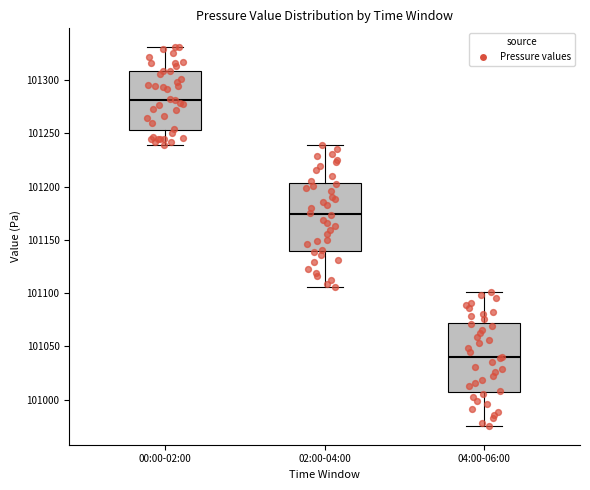

Reading left to right, transcribe this box plot: for each box, give where its median line is, the range the box spans, and where its two whiskers end, as read against the y-axis. The values are not printed on the chart, so give them approximately, as read against the axis.

00:00-02:00: median 101280, box 101255 to 101310, whiskers 101240 to 101330
02:00-04:00: median 101175, box 101140 to 101205, whiskers 101105 to 101240
04:00-06:00: median 101040, box 101005 to 101070, whiskers 100975 to 101100